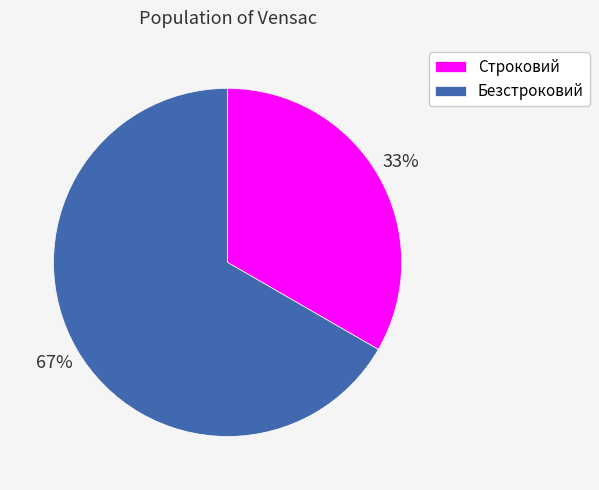

How many slices are in this pie chart?

2